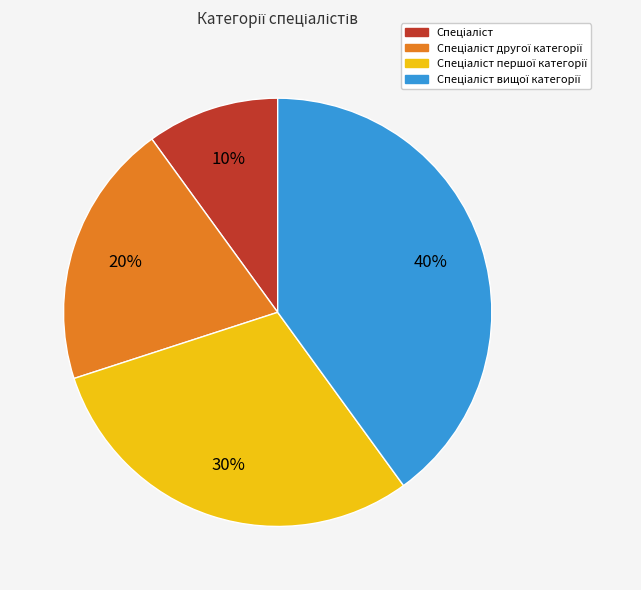

To the nearest percent, what is the difference between the largest and smallest slice percentages?

30%